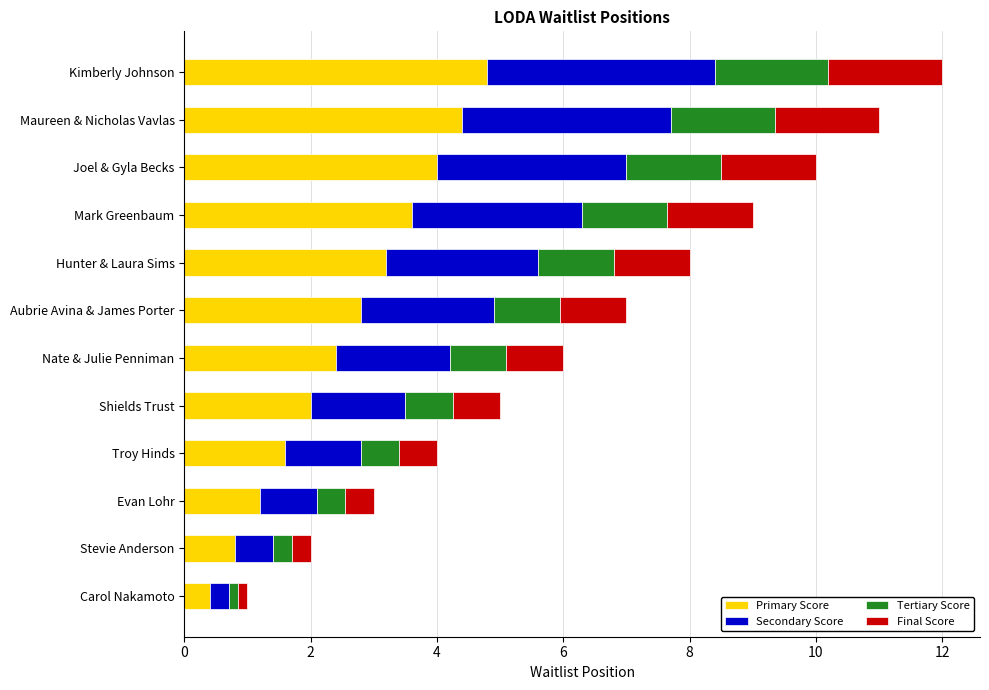

The Primary Score series shows 0.3 at Evan Lohr. True or false?

False